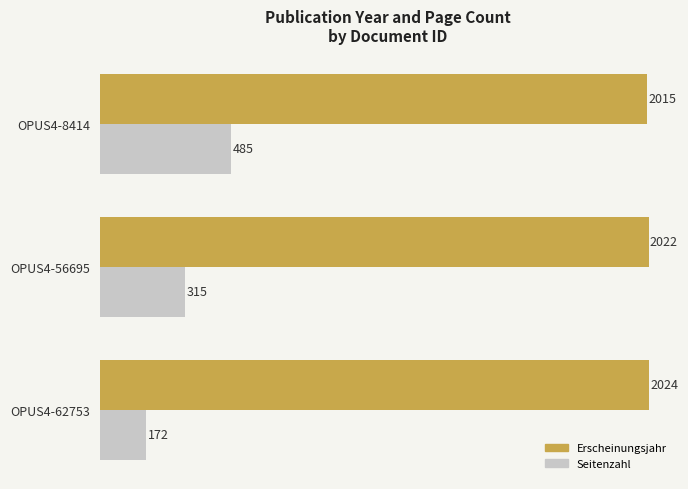

At which label does Seitenzahl reach its peak?

OPUS4-8414